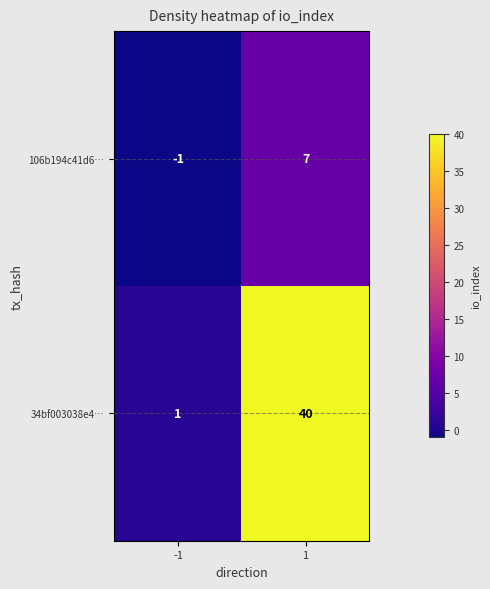

Reading left to right, what are all the values shown in this chart?

106b194c41d6…: -1=-1	1=7
34bf003038e4…: -1=1	1=40